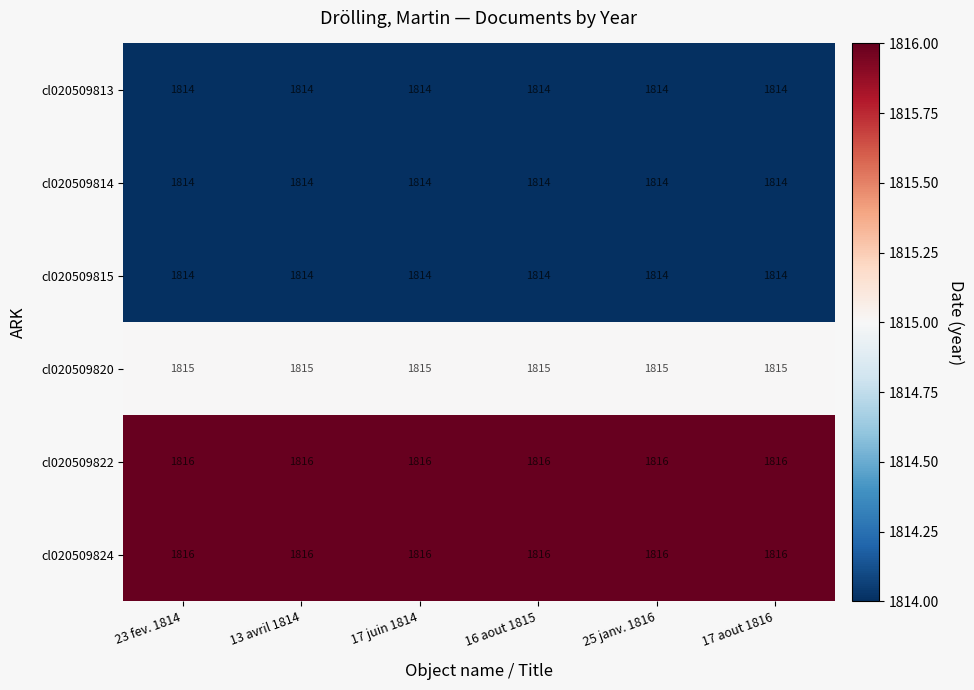

The value of cl020509813 at 13 avril 1814 is 1814. True or false?

True